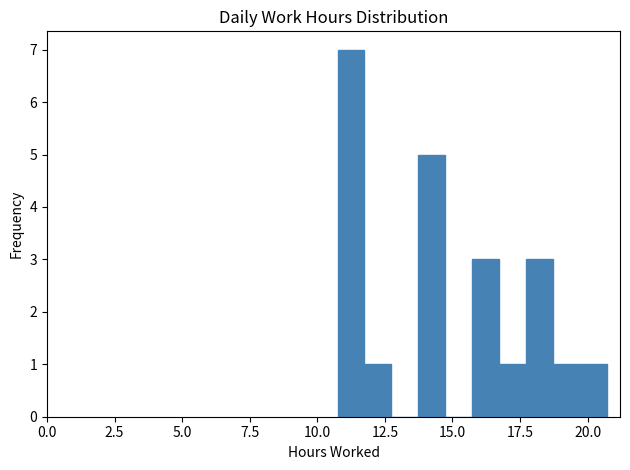

Read against the x-axis, roughly where is the centre of the tallest bar?

11.0